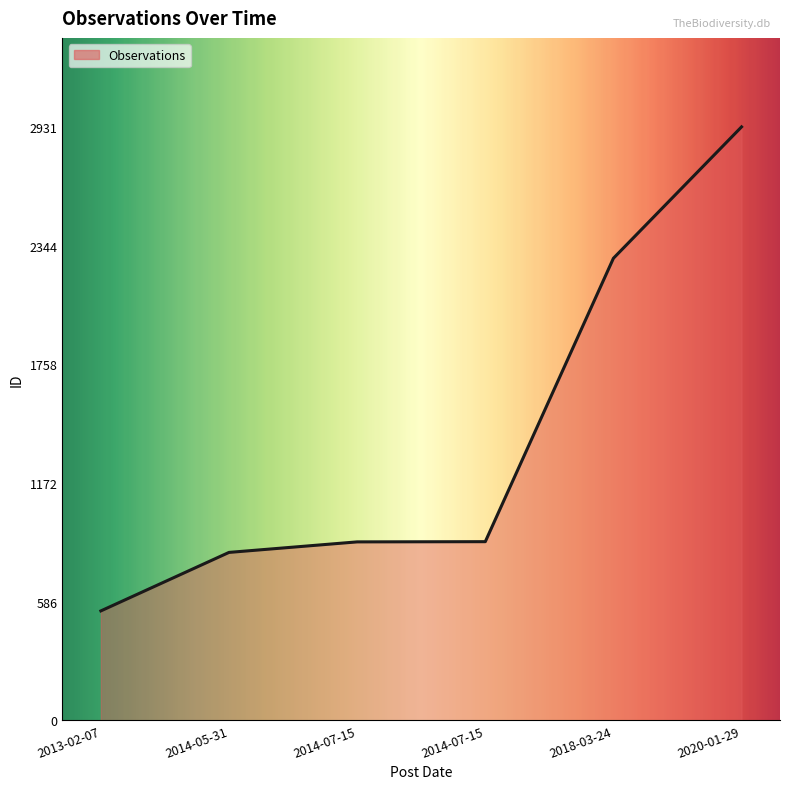

What is the difference between the values at 2014-07-15 and 2018-03-24?

1401